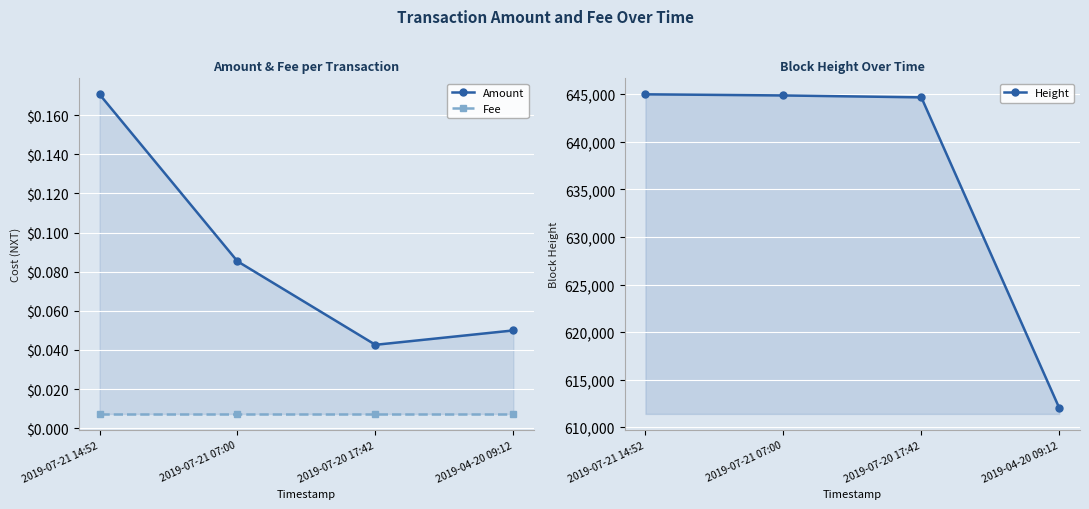

Rank the series at 2019-04-20 09:12 from lowest to highest value.

Fee, Amount, Height